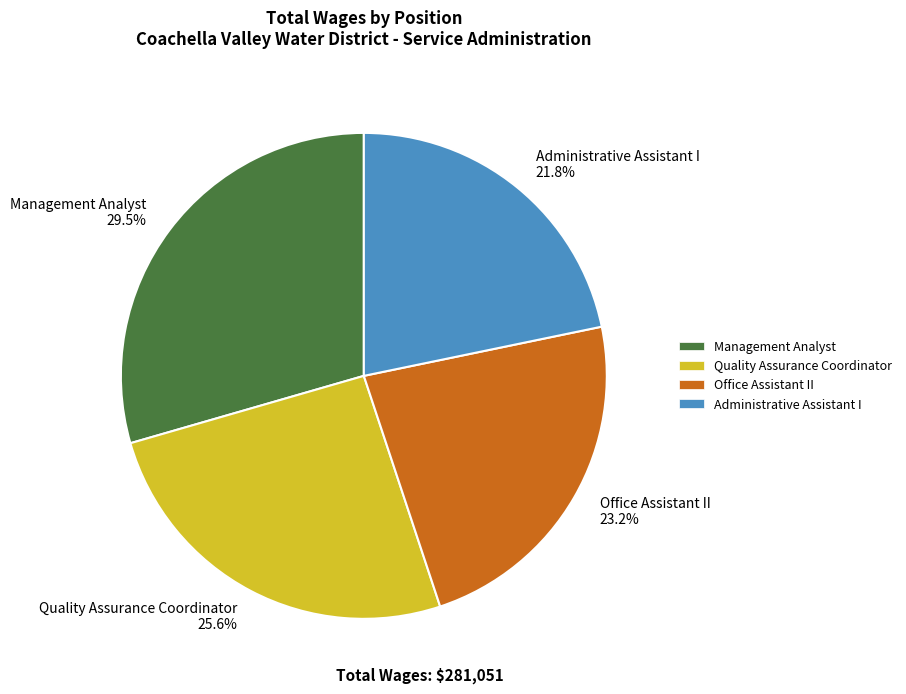

Which slice is the largest?

Management Analyst